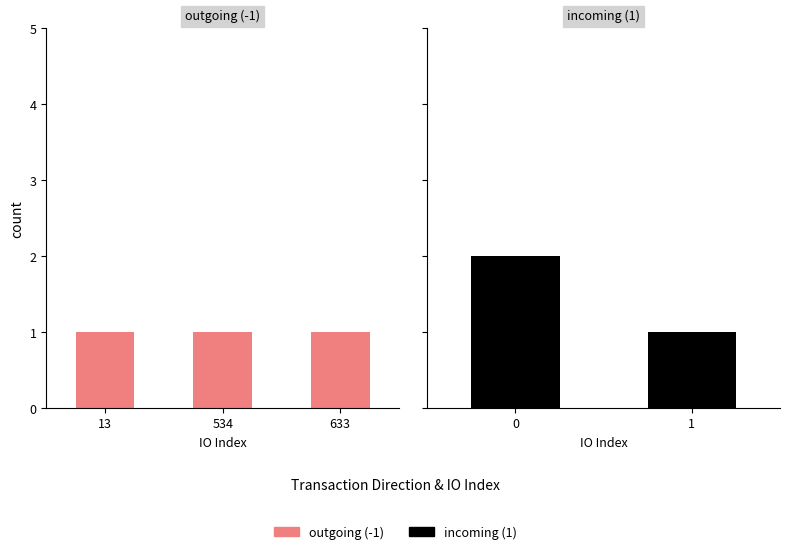

How many negative values does the direction series have?

3